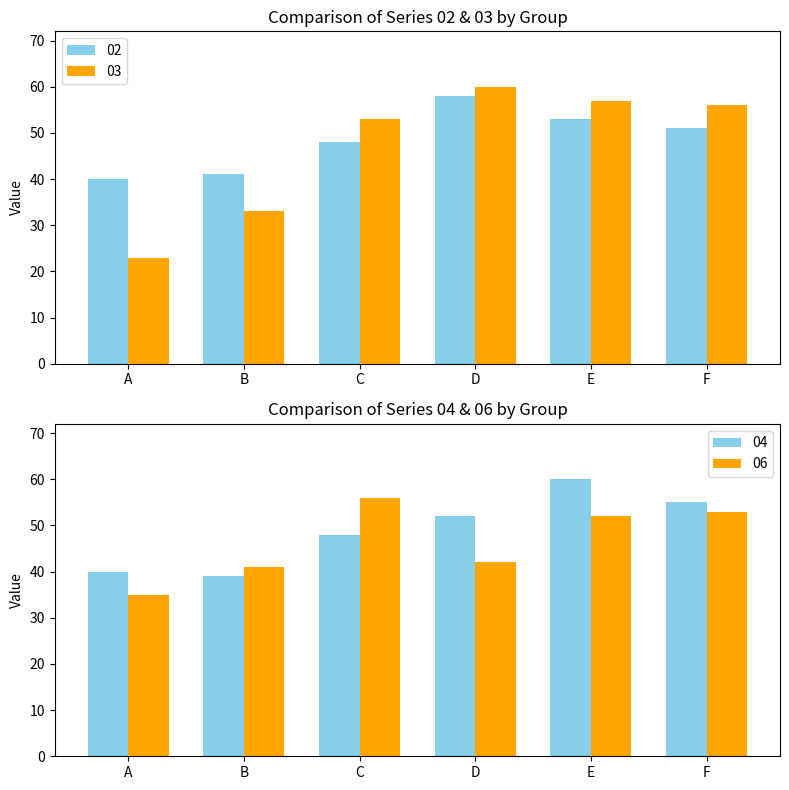

What is the difference between the maximum and minimum values in the 04 series?

21